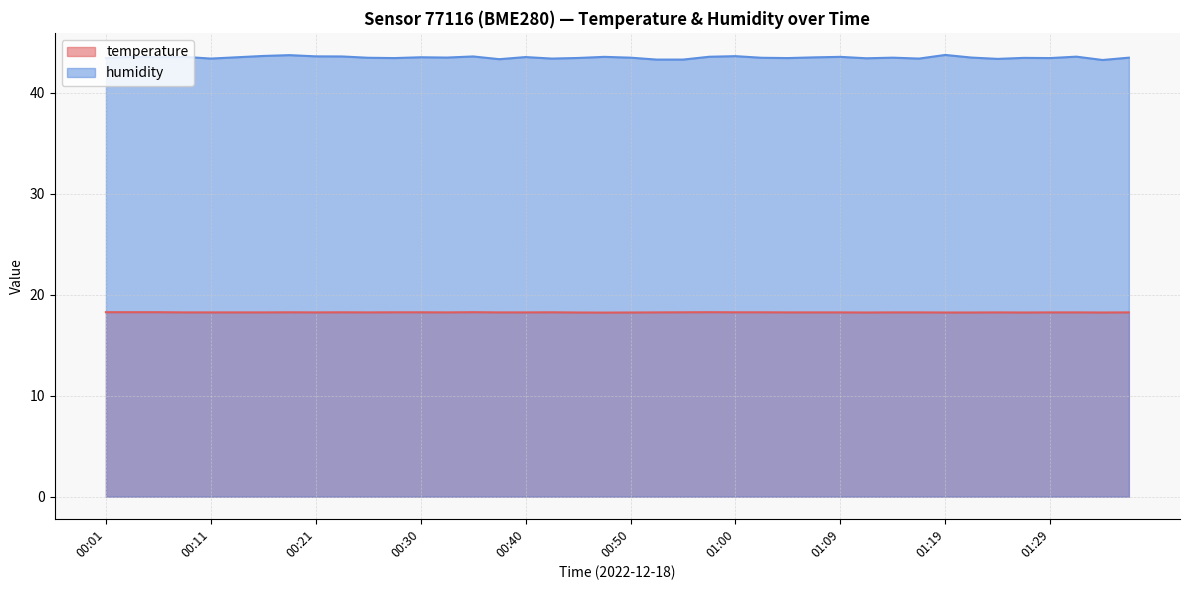

What are all the series names shown in the legend?

temperature, humidity